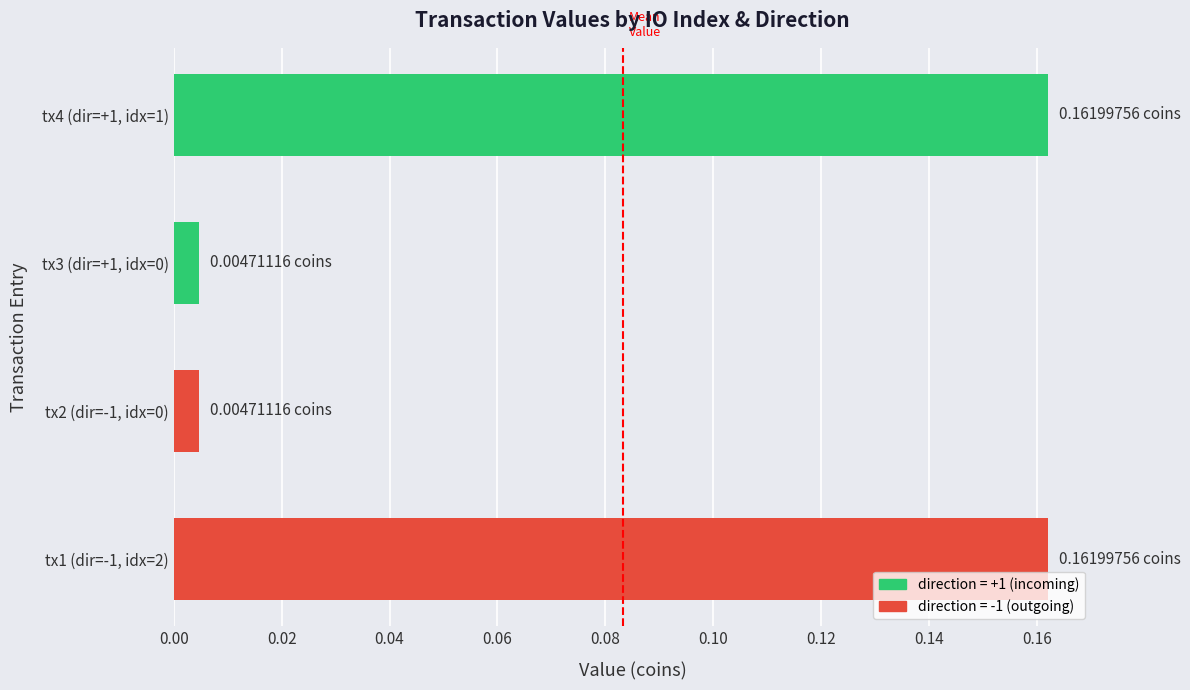

What is the sum of all values?

0.3